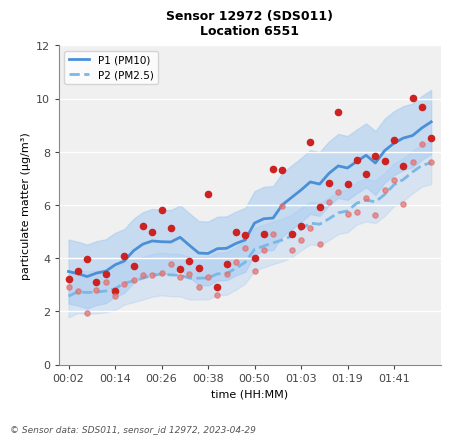

Which series has the largest total across all categories?

P1 (PM10)